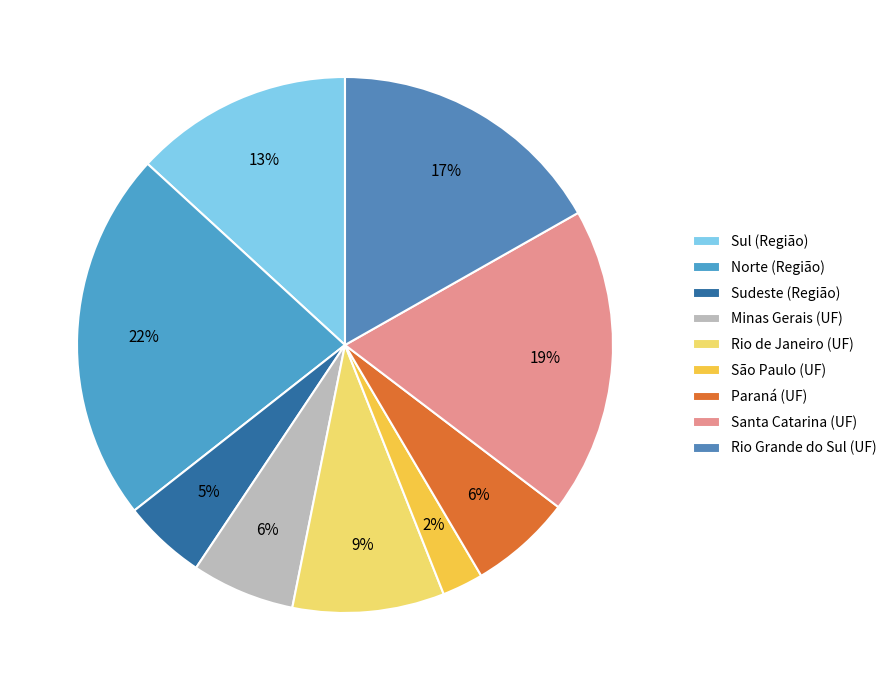

To the nearest percent, what percentage of the pie is Sudeste (Região)?

5%